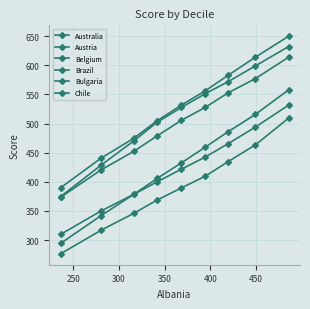

How many distinct data groups are displayed?

6